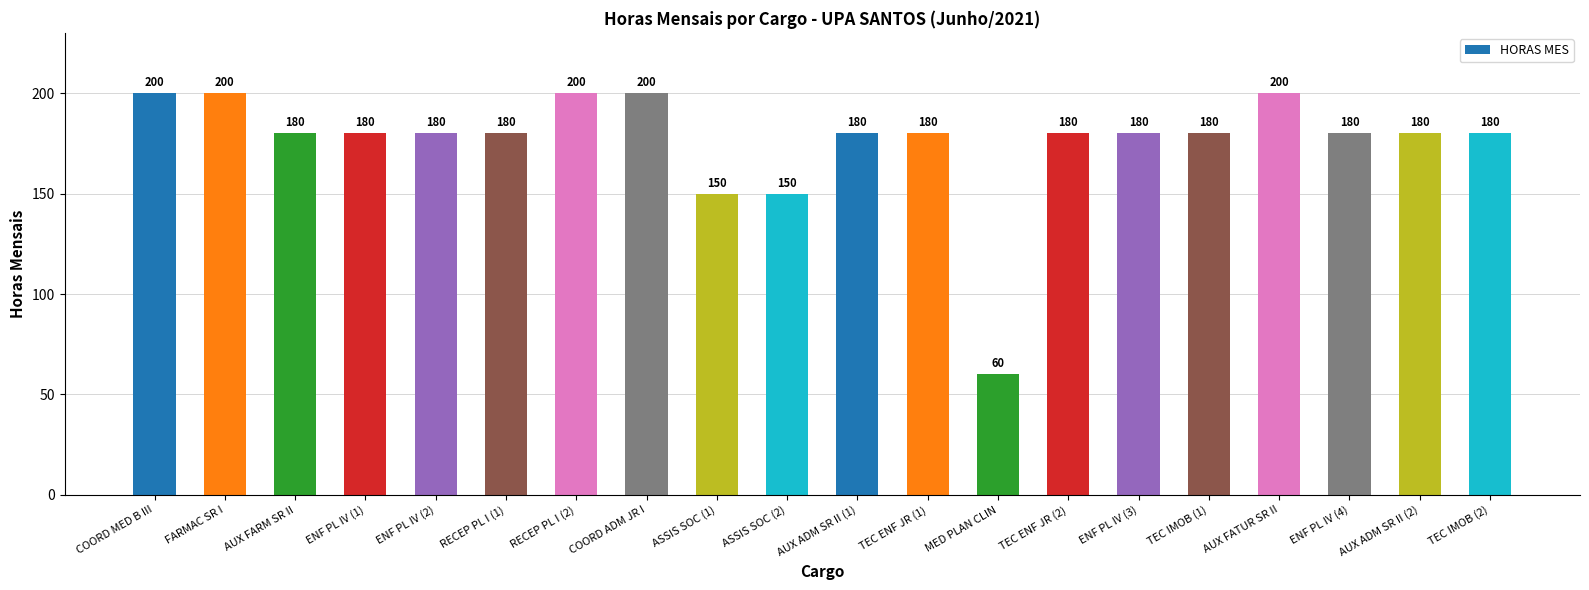

Reading left to right, transcribe all the data shown in this chart.

COORD MED B III=200	FARMAC SR I=200	AUX FARM SR II=180	ENF PL IV (1)=180	ENF PL IV (2)=180	RECEP PL I (1)=180	RECEP PL I (2)=200	COORD ADM JR I=200	ASSIS SOC (1)=150	ASSIS SOC (2)=150	AUX ADM SR II (1)=180	TEC ENF JR (1)=180	MED PLAN CLIN=60	TEC ENF JR (2)=180	ENF PL IV (3)=180	TEC IMOB (1)=180	AUX FATUR SR II=200	ENF PL IV (4)=180	AUX ADM SR II (2)=180	TEC IMOB (2)=180